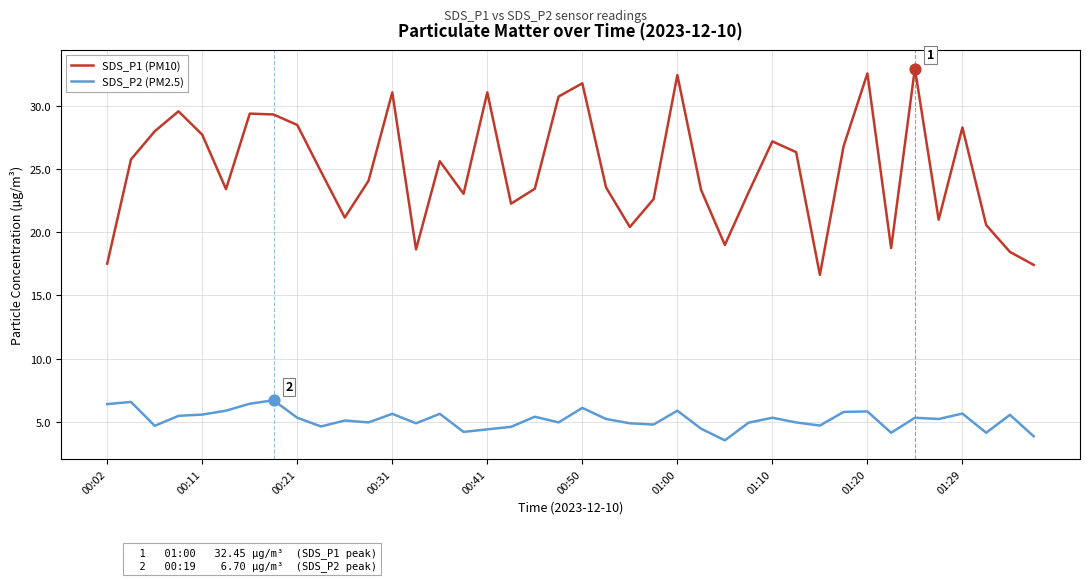

What is the highest value of the SDS_P2 (PM2.5) series?

6.7